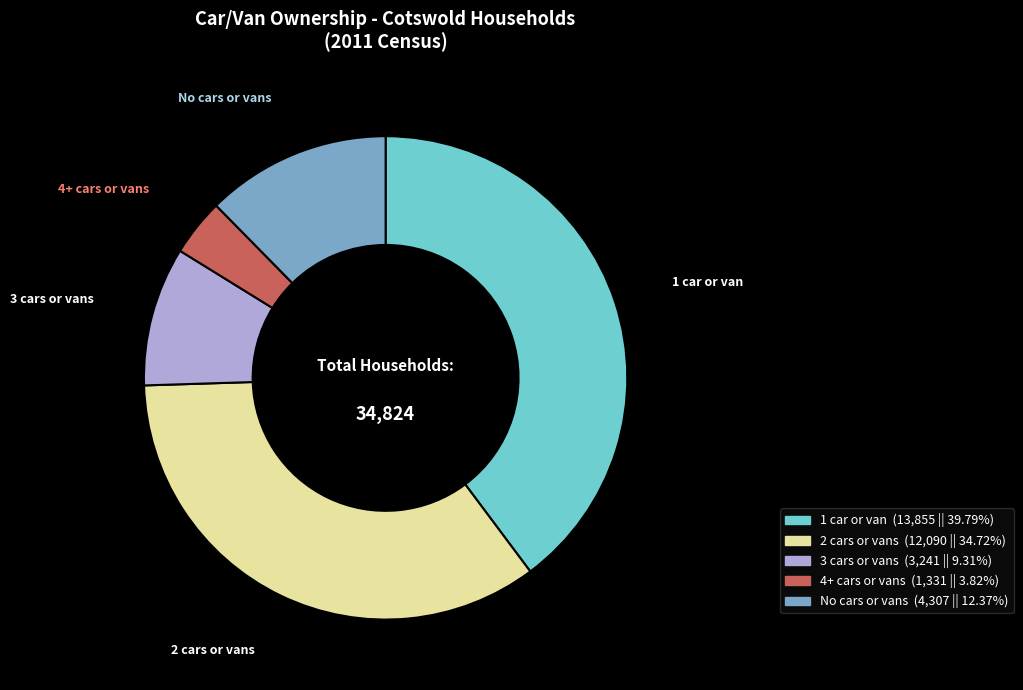

Rank the categories by value from highest to lowest.

1 car or van, 2 cars or vans, No cars or vans, 3 cars or vans, 4+ cars or vans